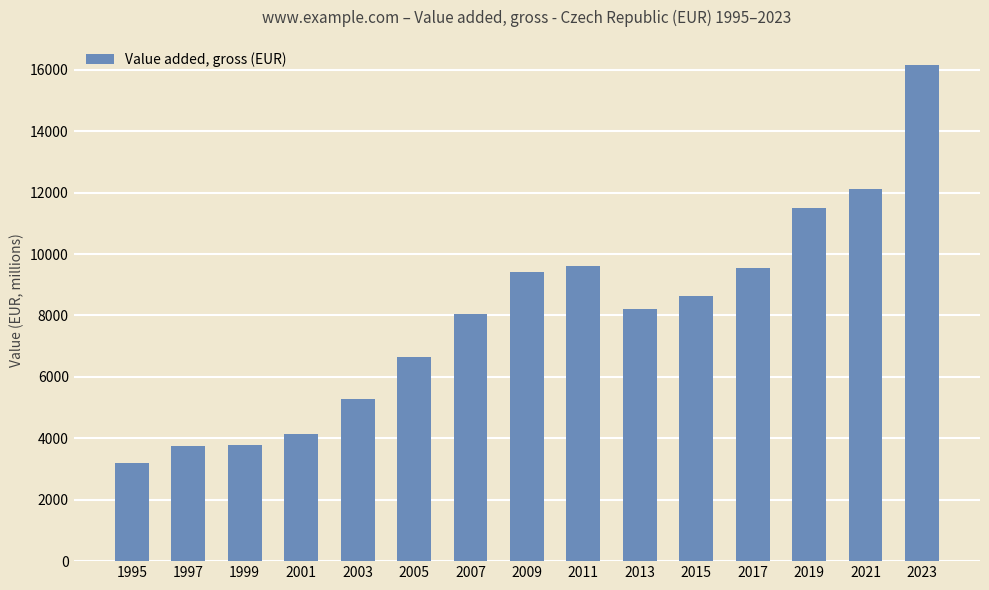

The value at 2005 is 10487.6. True or false?

False